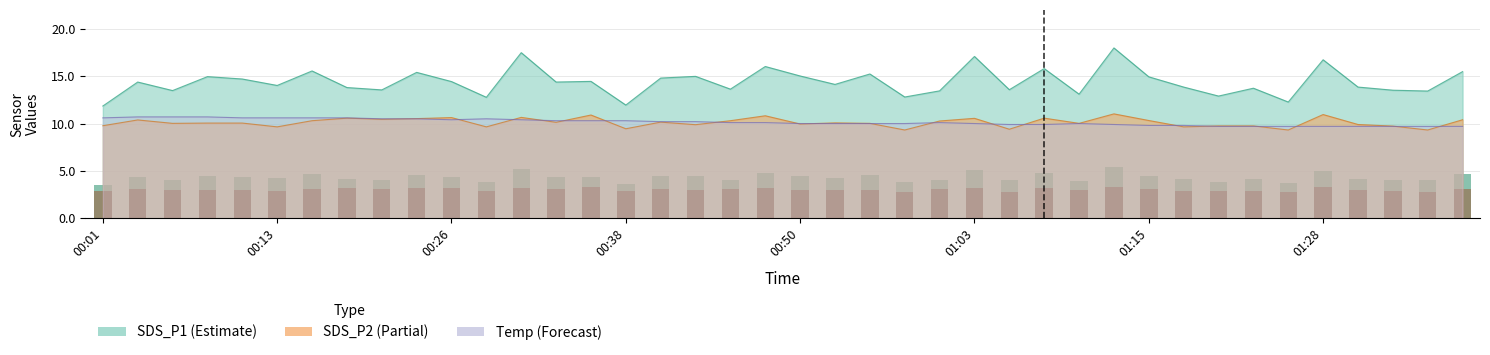

Which label corresponds to the largest value in the chart?

01:13